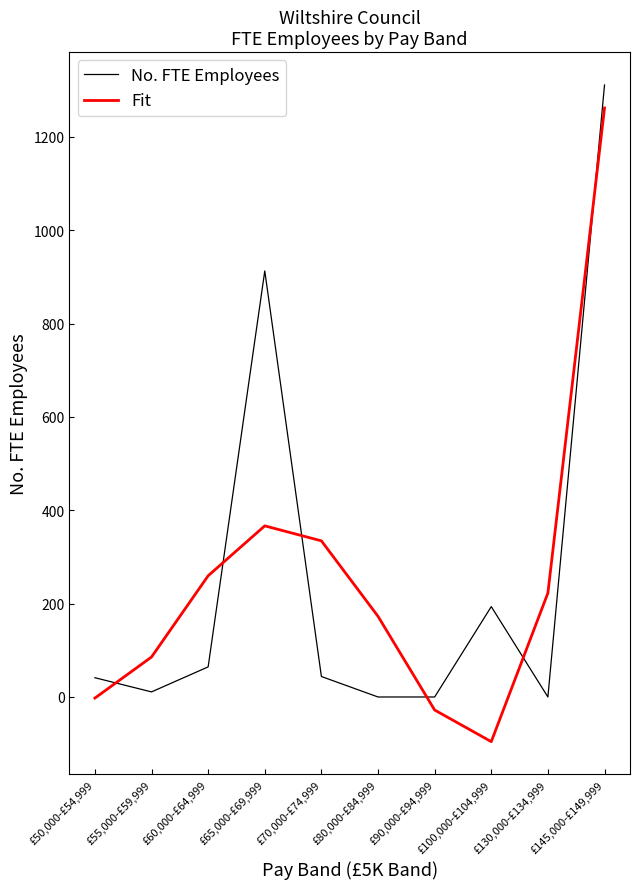

The No. FTE Employees series shows 41.3 at £50,000-£54,999. True or false?

True